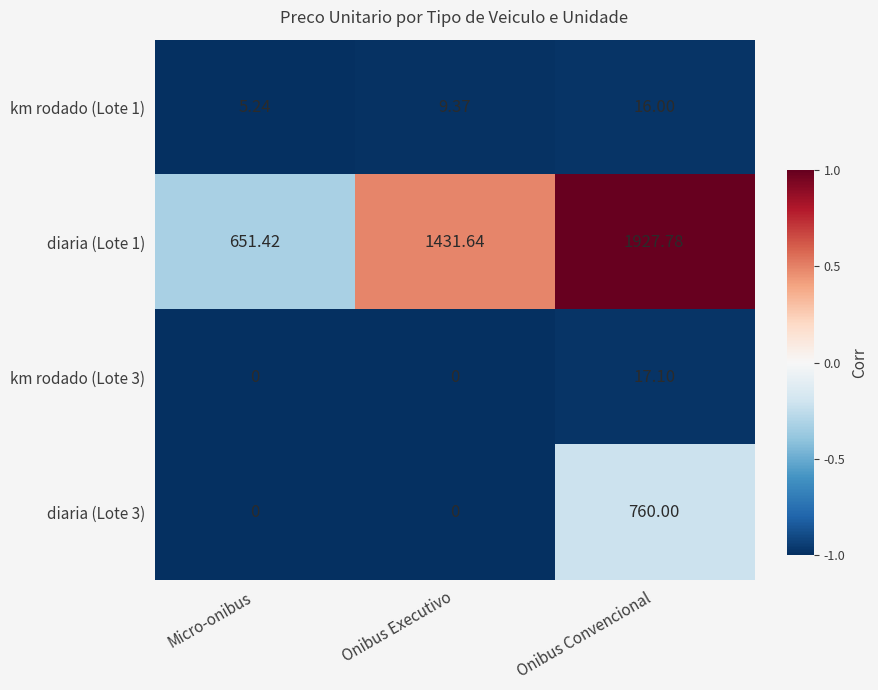

Which series changed the most between Micro-onibus and Onibus Convencional?

diaria (Lote 1)